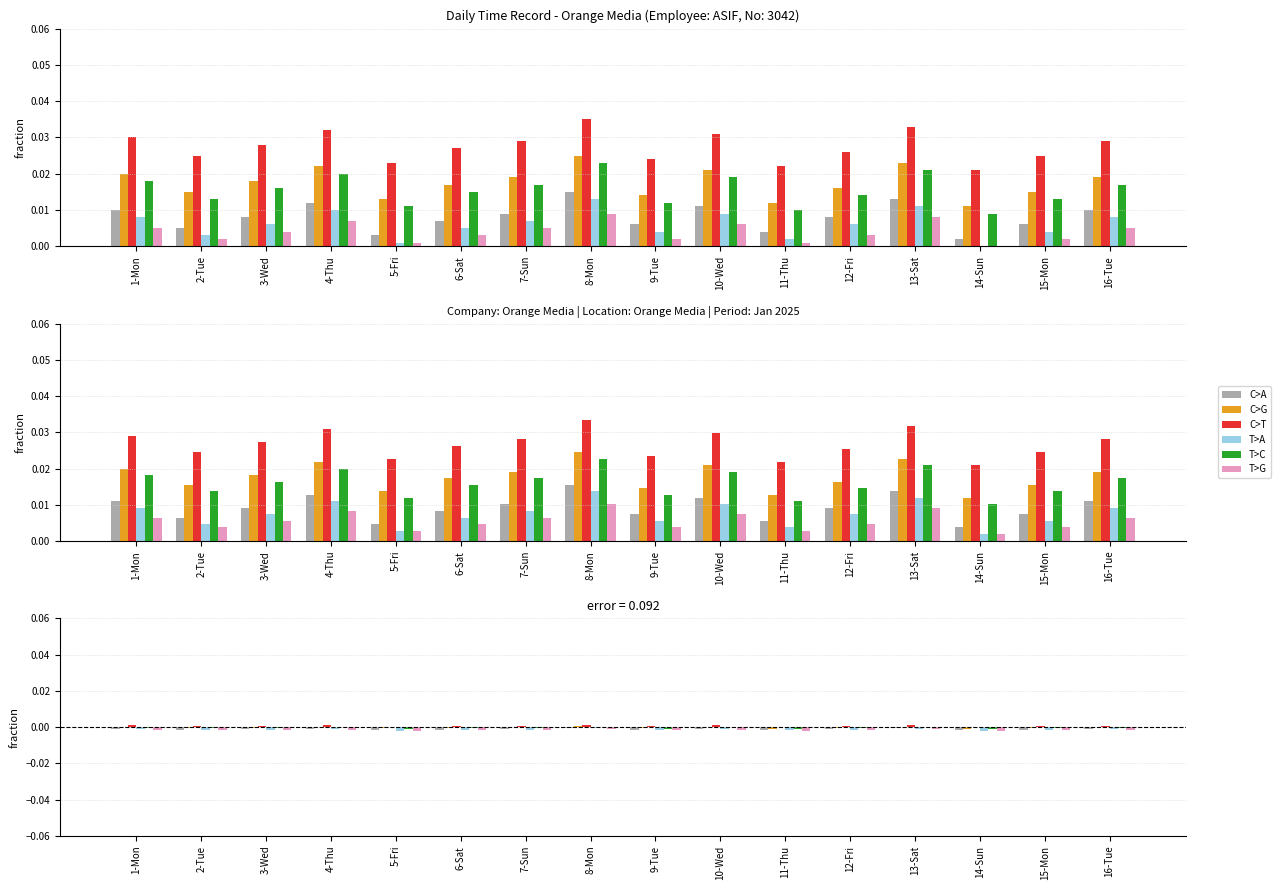

The C>A series shows -0.0 at 5-Fri. True or false?

True